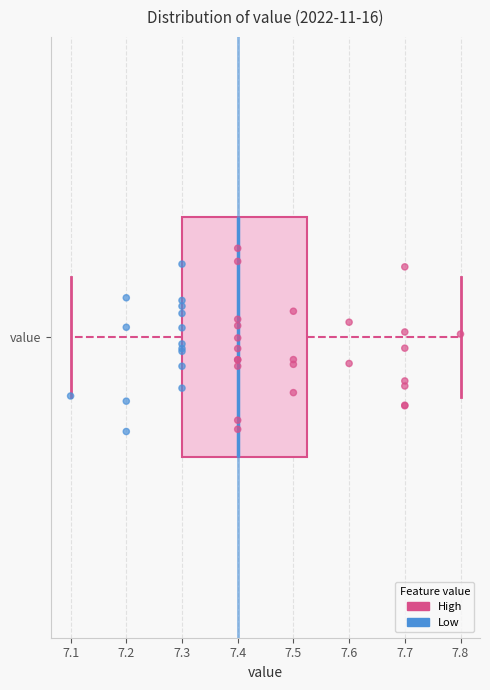

Where is the left edge of the box for value on the x-axis? The values are not printed on the chart, so give them approximately, as read against the axis.

7.30